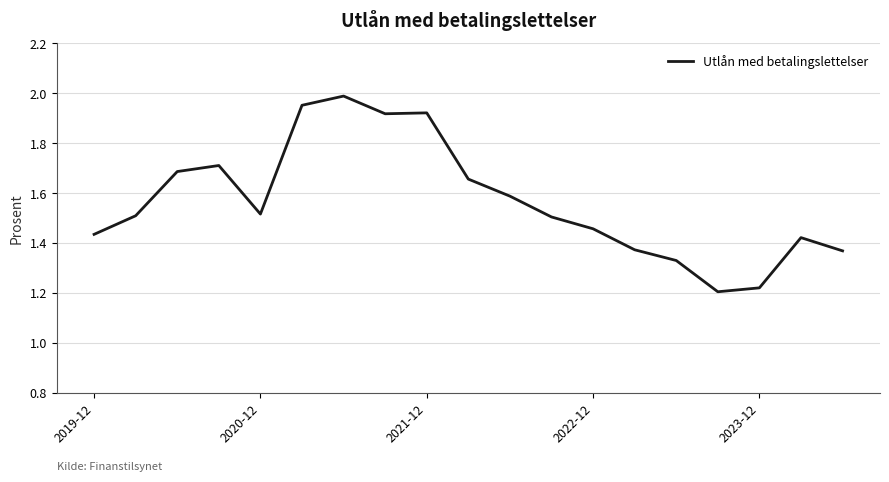

What is the difference between the maximum and minimum values?

0.8